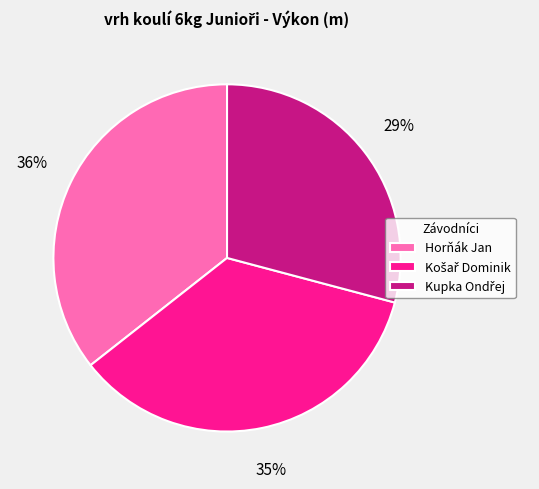

To the nearest percent, what percentage of the pie is Horňák Jan?

36%